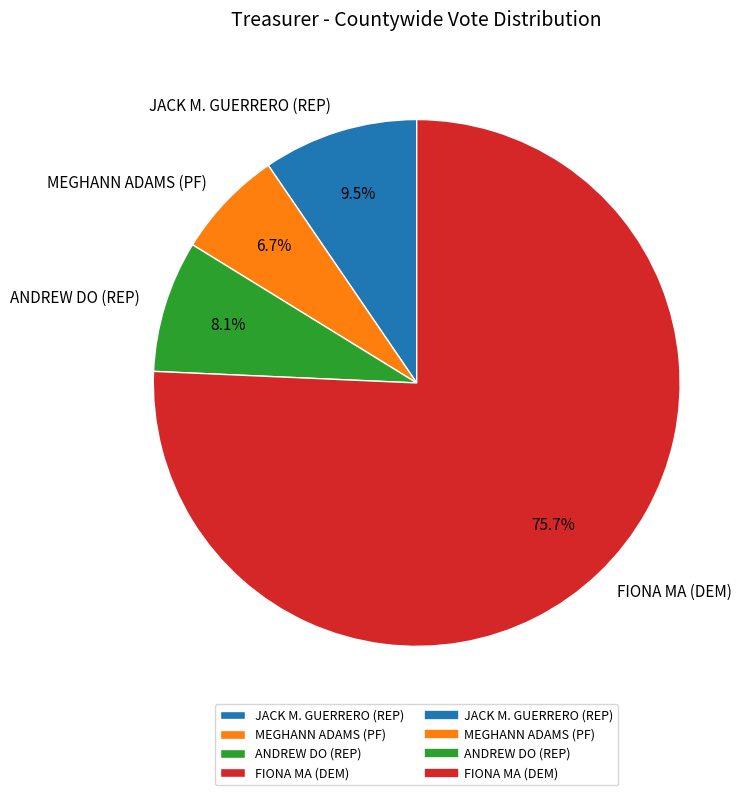

How many slices are in this pie chart?

4